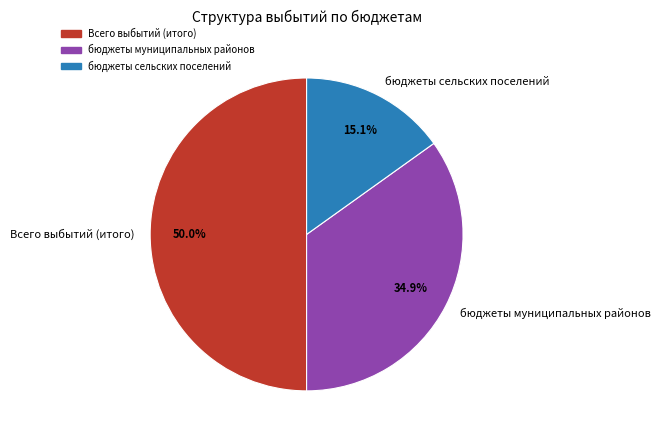

Is it true that Всего выбытий (итого) is 42% of the pie?

False